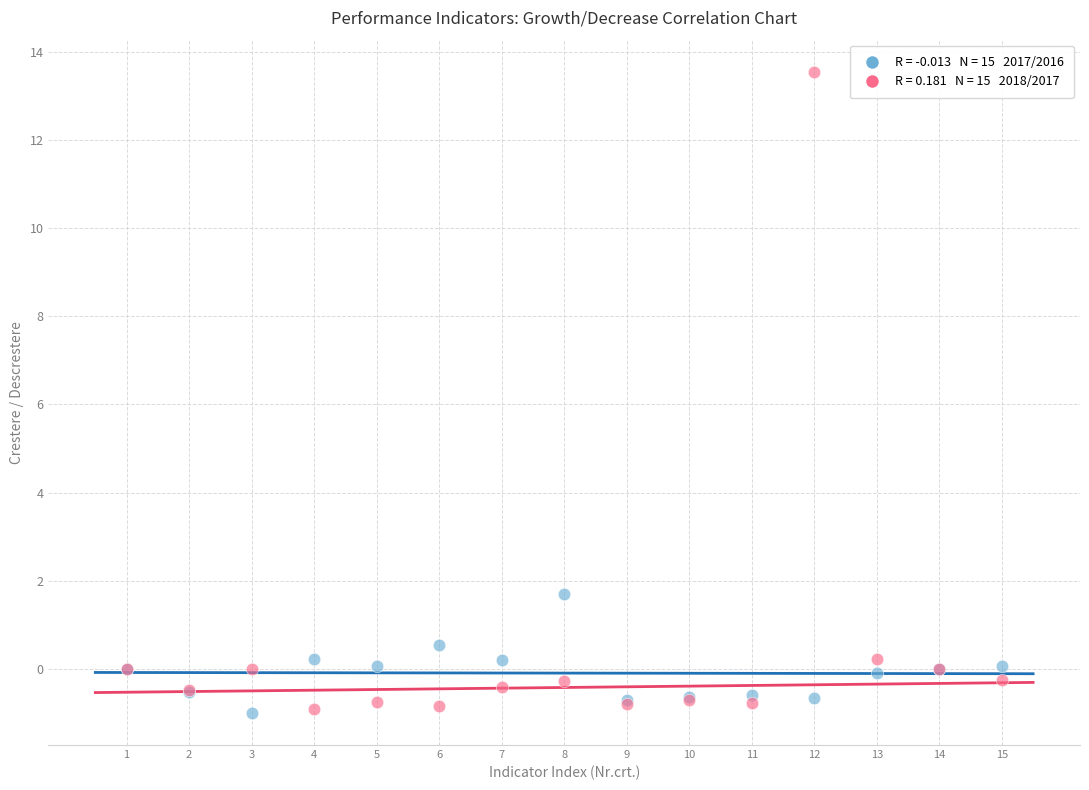

Across all series, what Y value is closest to 6?

1.7